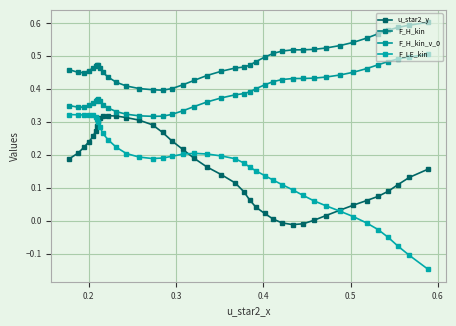

What are all the series names shown in the legend?

u_star2_y, F_H_kin, F_H_kin_v_0, F_LE_kin